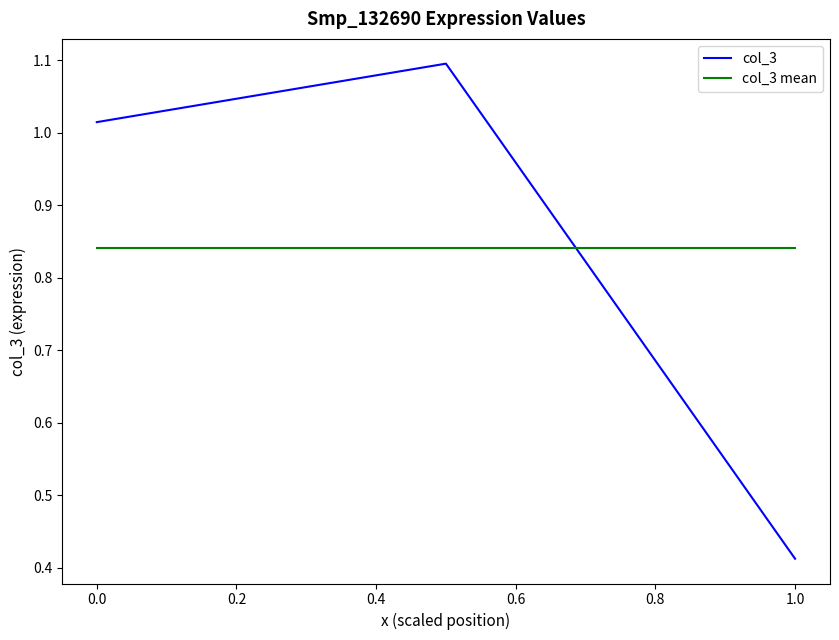

What is the smallest value displayed?

0.4